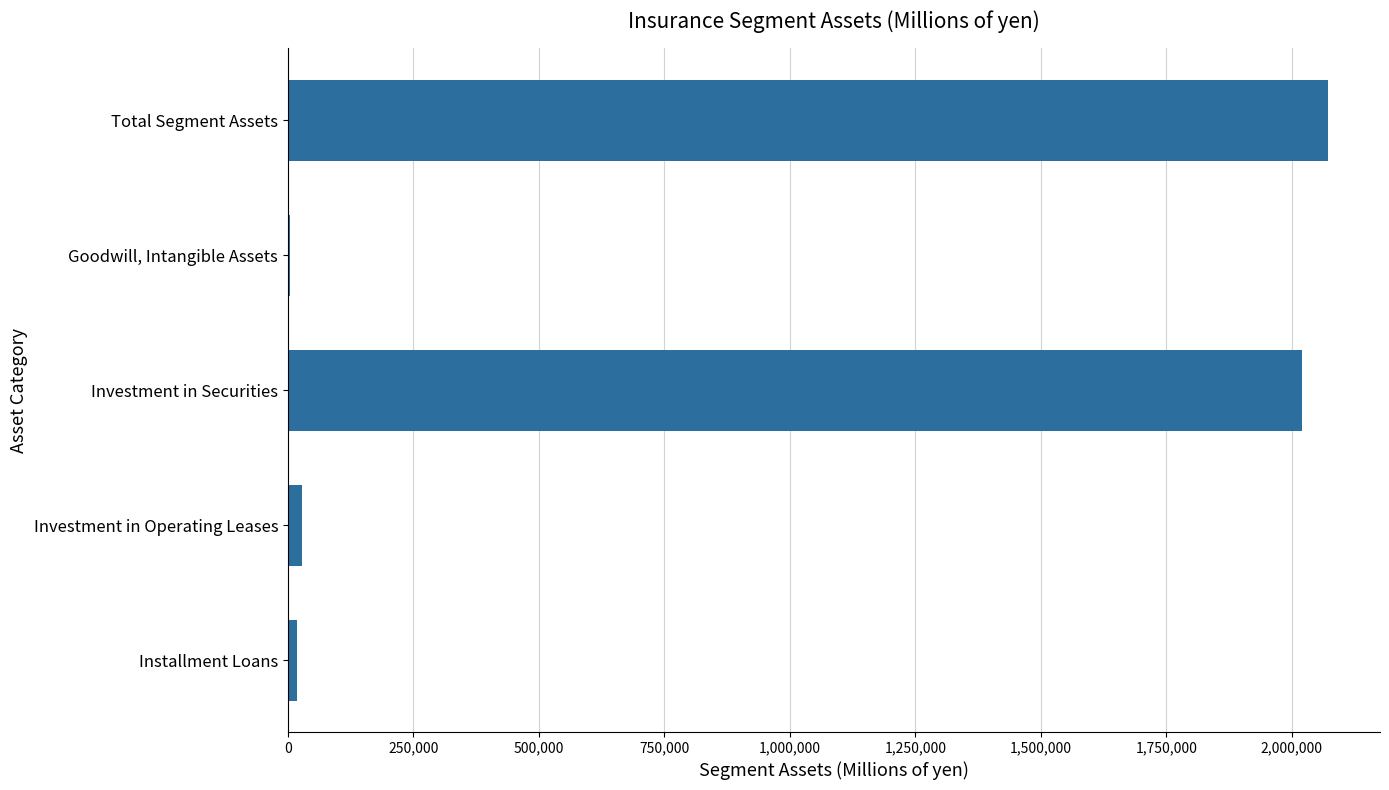

What is the greatest value displayed?

2072145